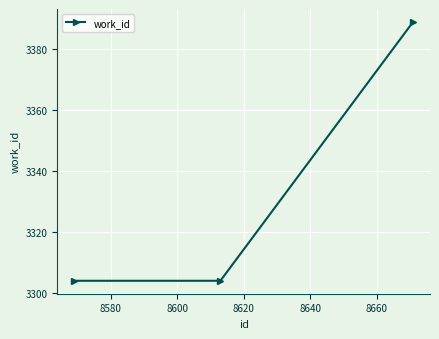

Count the number of data series in this chart.

1